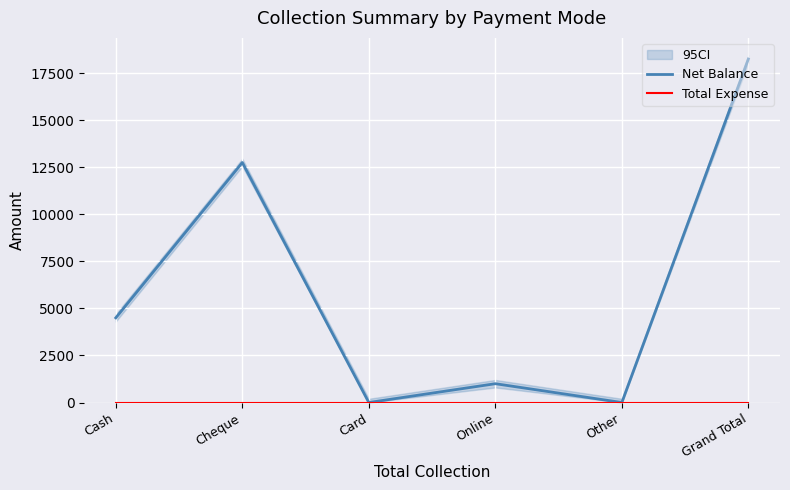

Which series has the largest total across all categories?

Net Balance